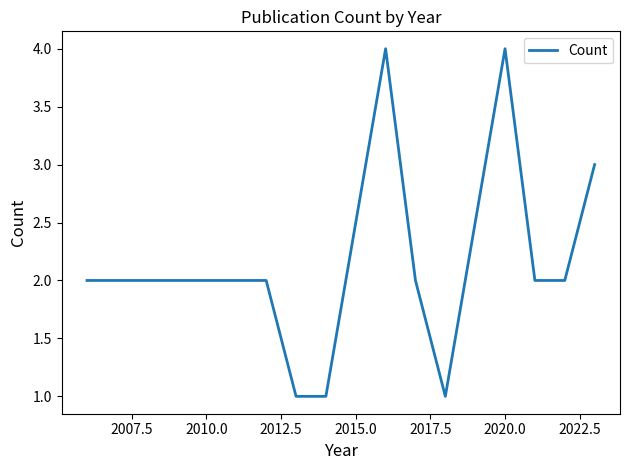

What is the greatest value displayed?

4